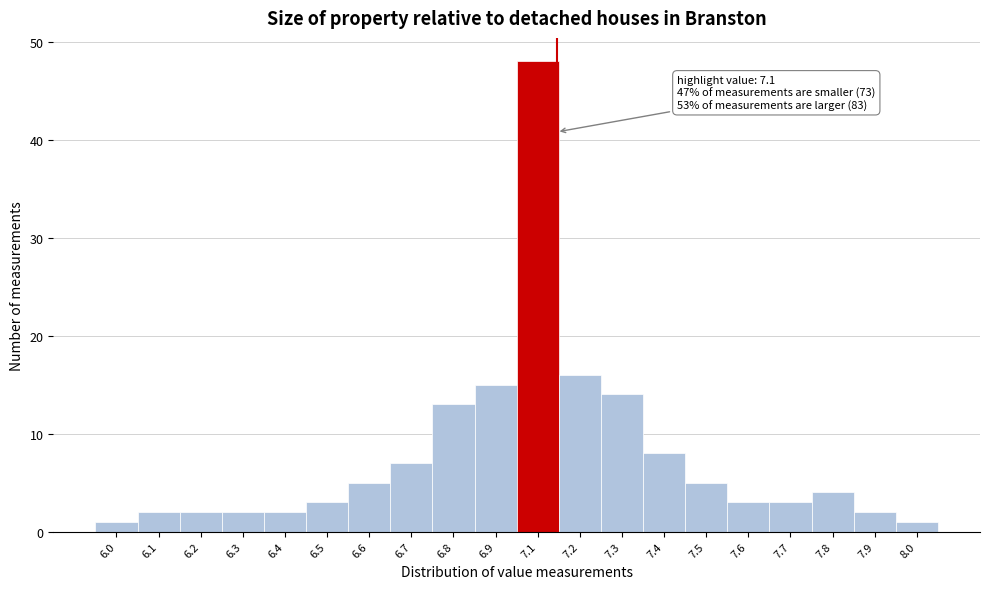

Reading right to left, extract all data points from this chart.

1	2	4	3	3	5	8	14	16	48	15	13	7	5	3	2	2	2	2	1